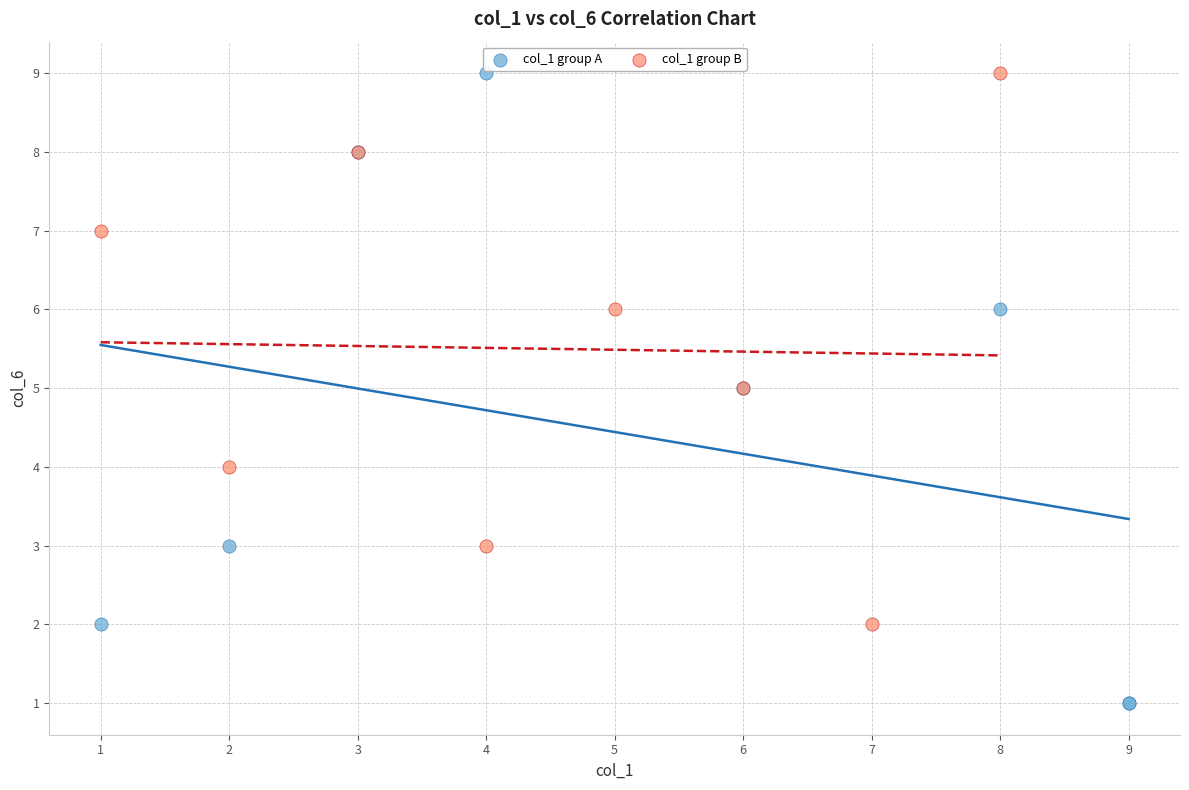

Which series reaches the minimum Y coordinate?

col_1 group A